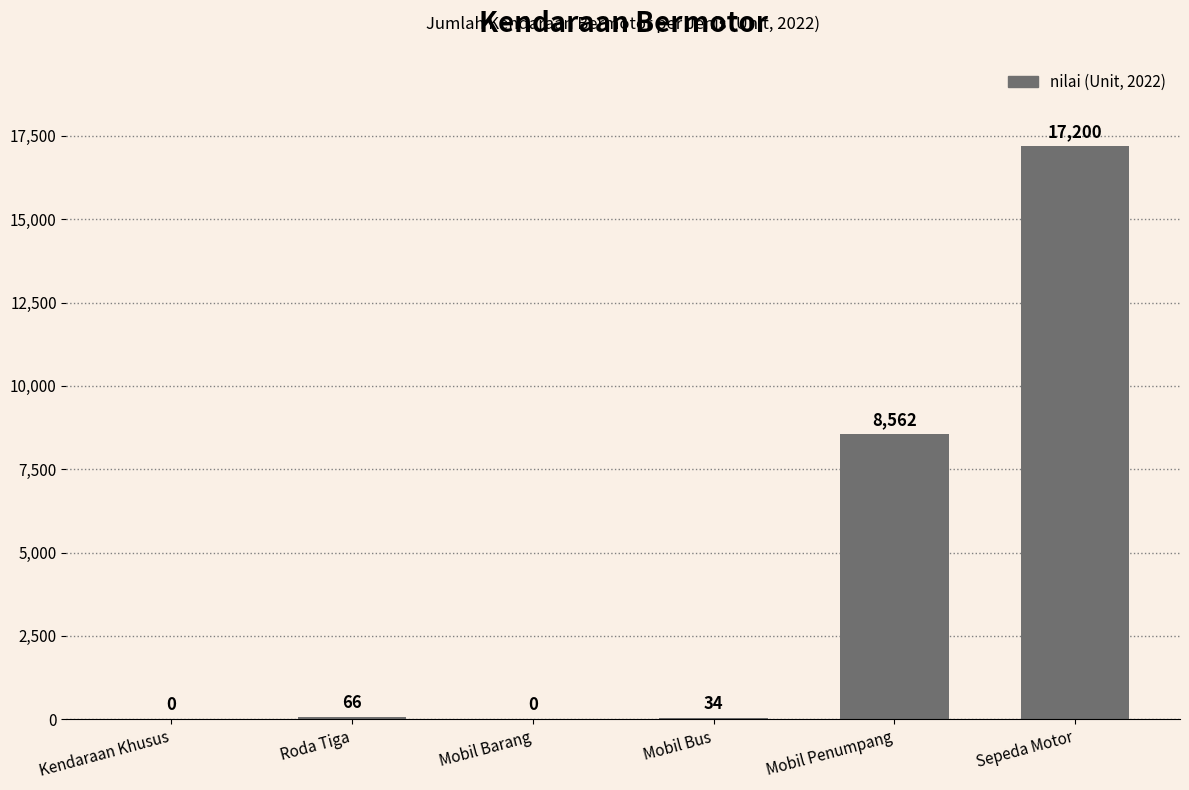

What is the sum of the values at Mobil Barang and Roda Tiga?

66